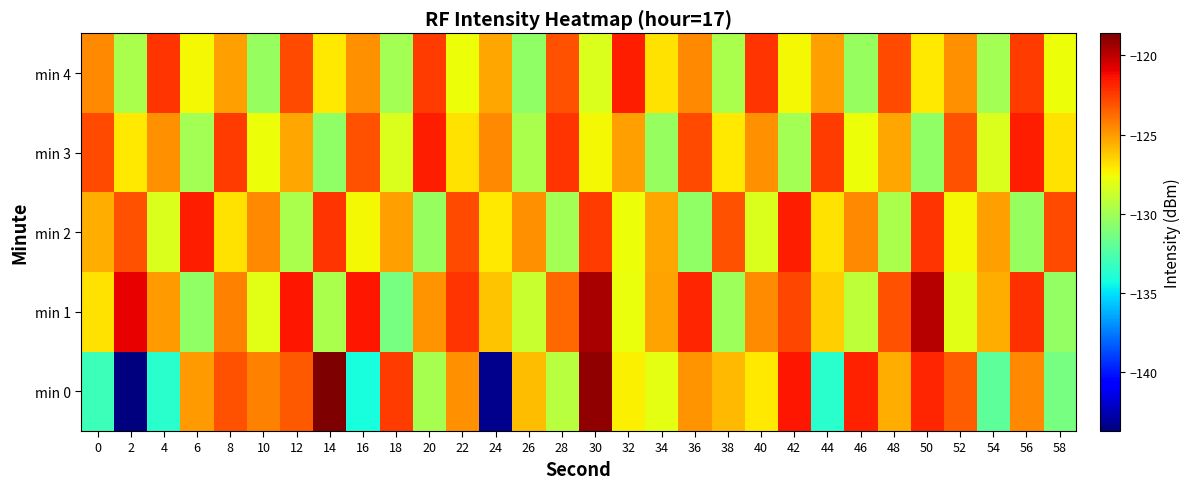

At how many categories does at least one series exceed -132?

30